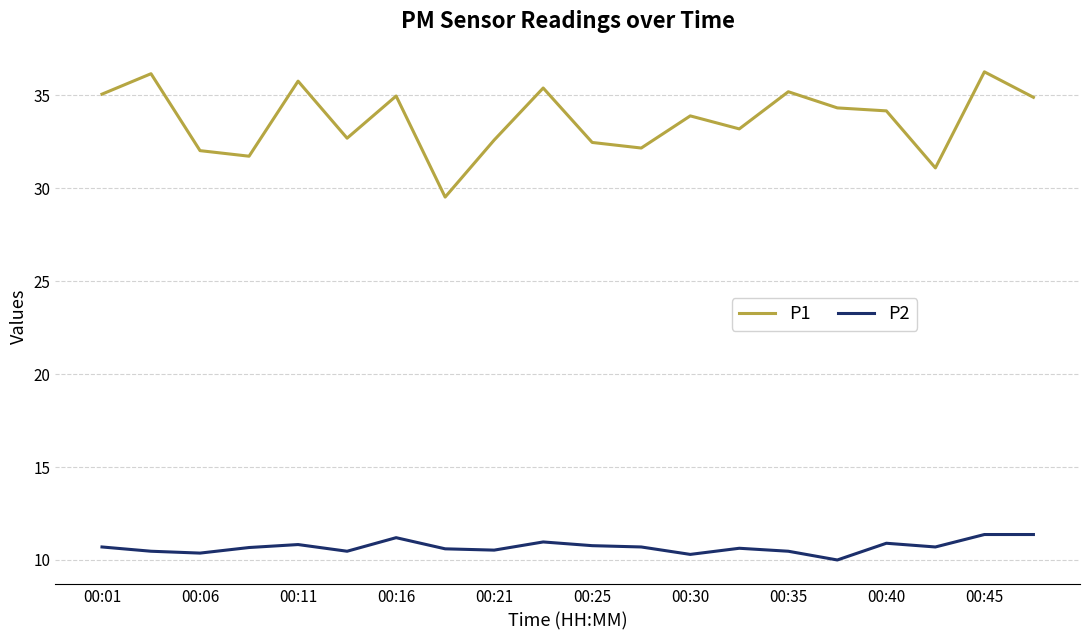

What is the difference between the maximum and minimum values in the P1 series?

6.7